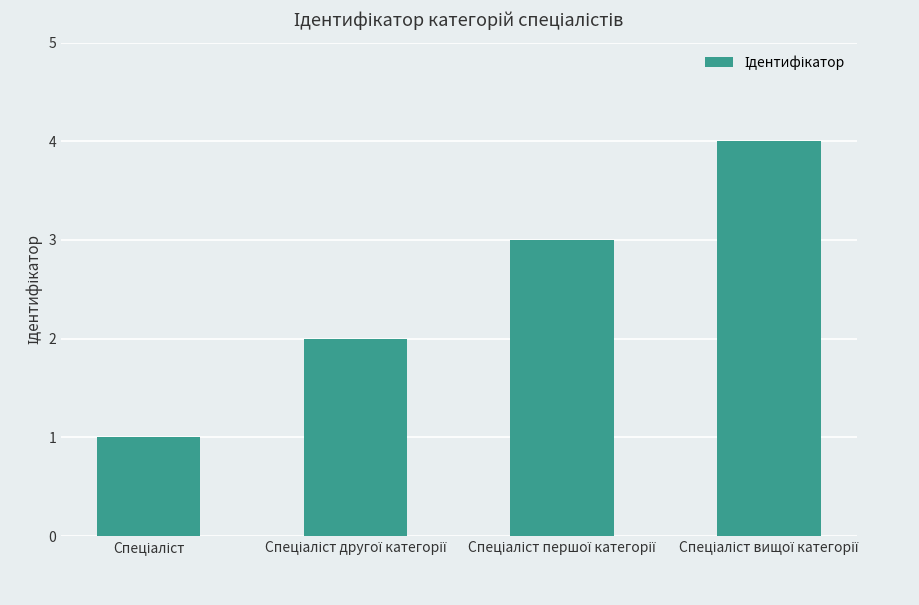

What is the greatest value displayed?

4